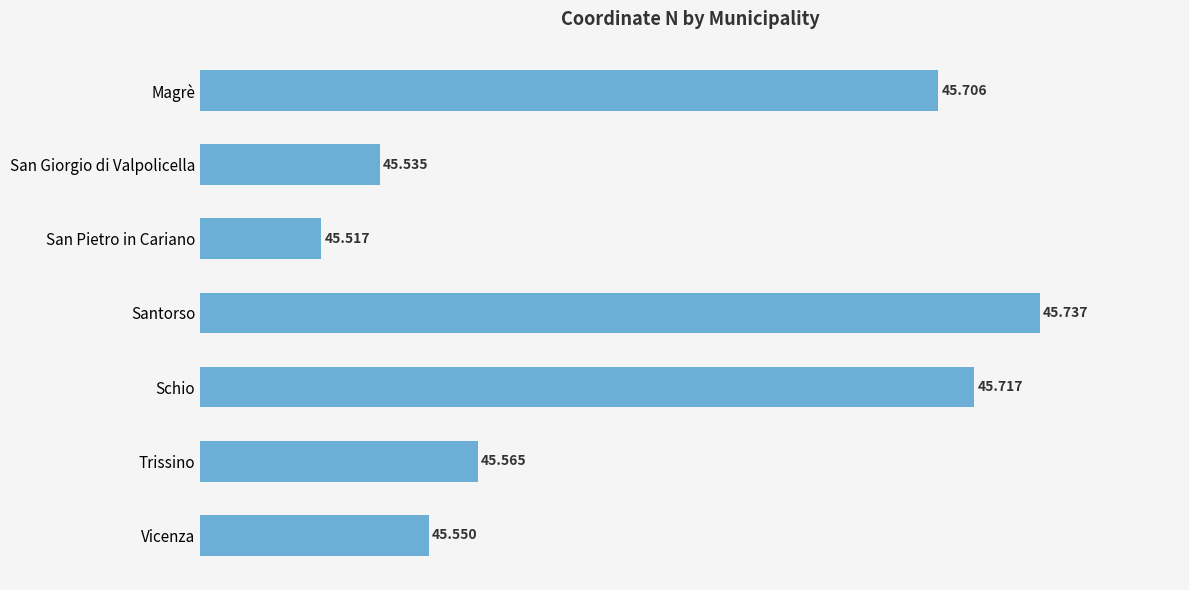

Between Trissino and Magrè, which is larger?

Magrè